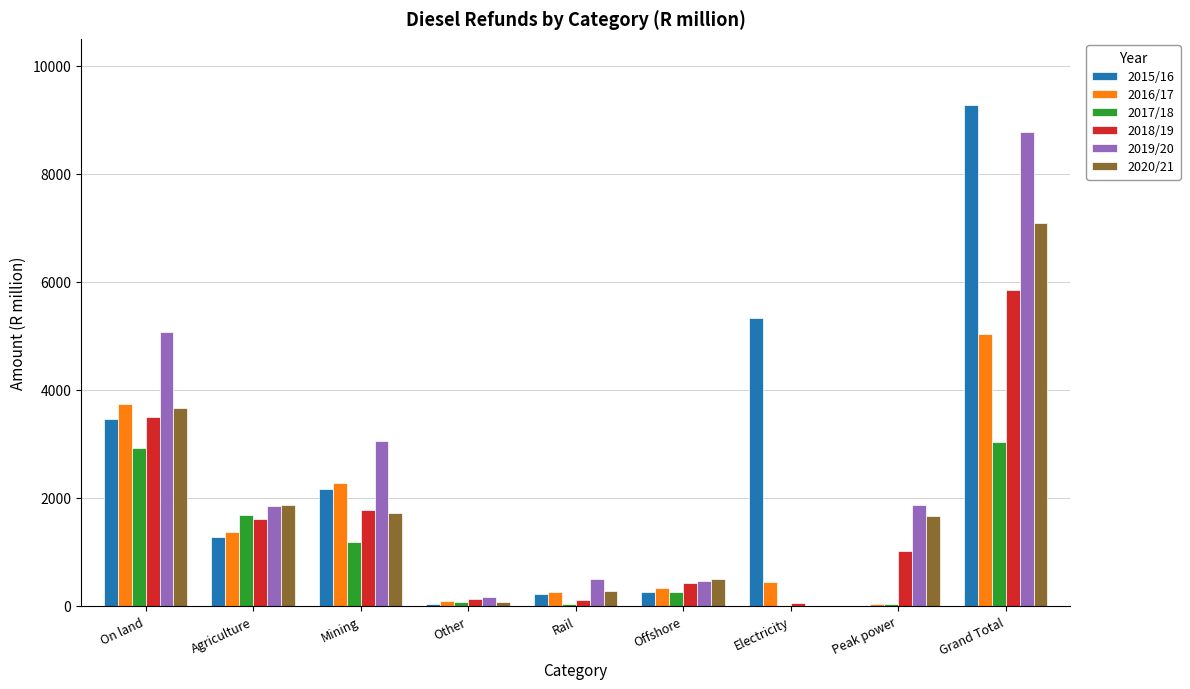

What is the sum of all 2018/19 values?

14456.8